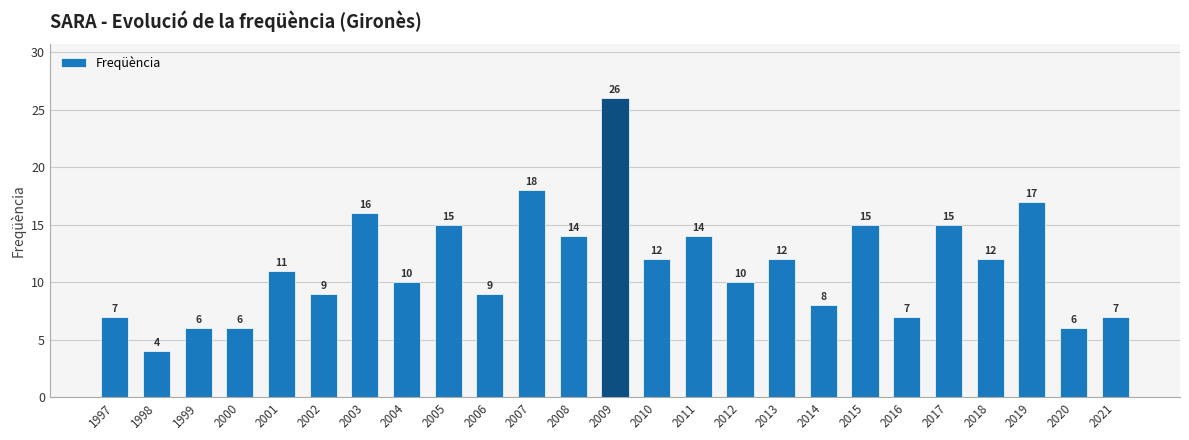

The value at 2001 is 6. True or false?

False